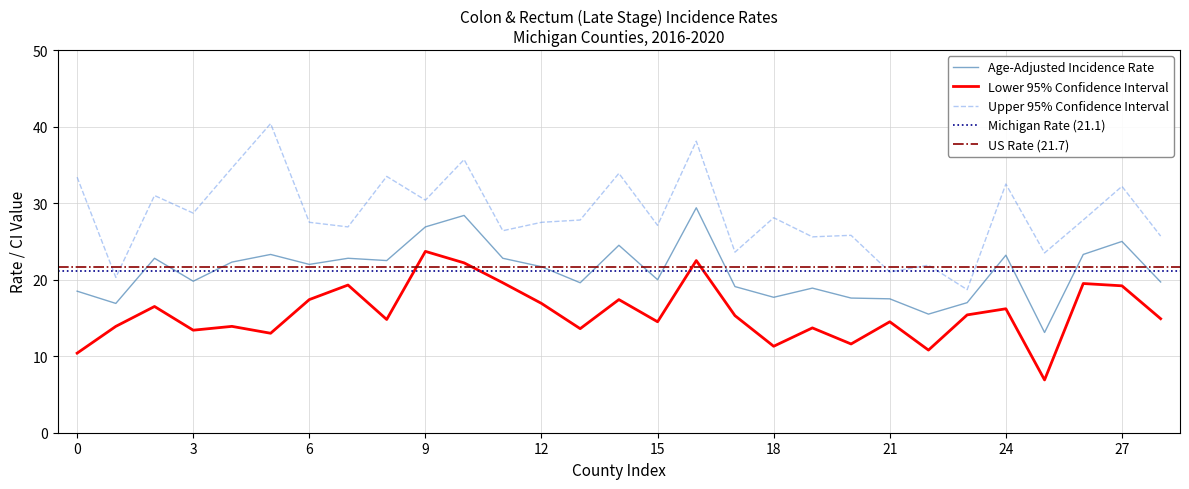

Read the Upper 95% Confidence Interval value at 6.

27.5